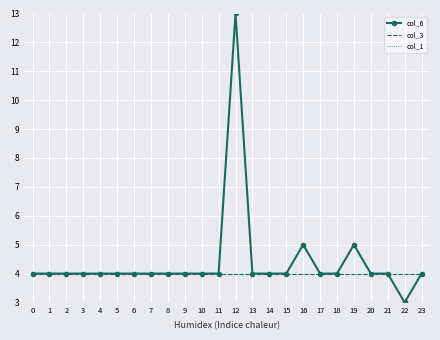

What is the greatest value displayed?

13